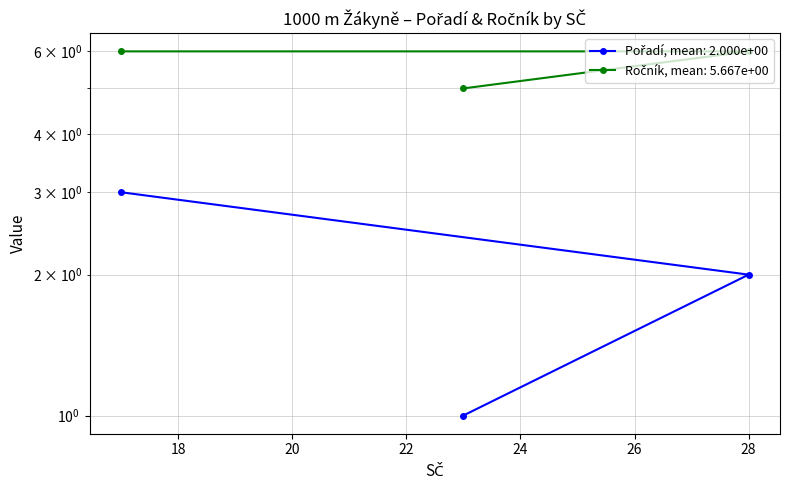

Which category has the lowest value across all series?

23